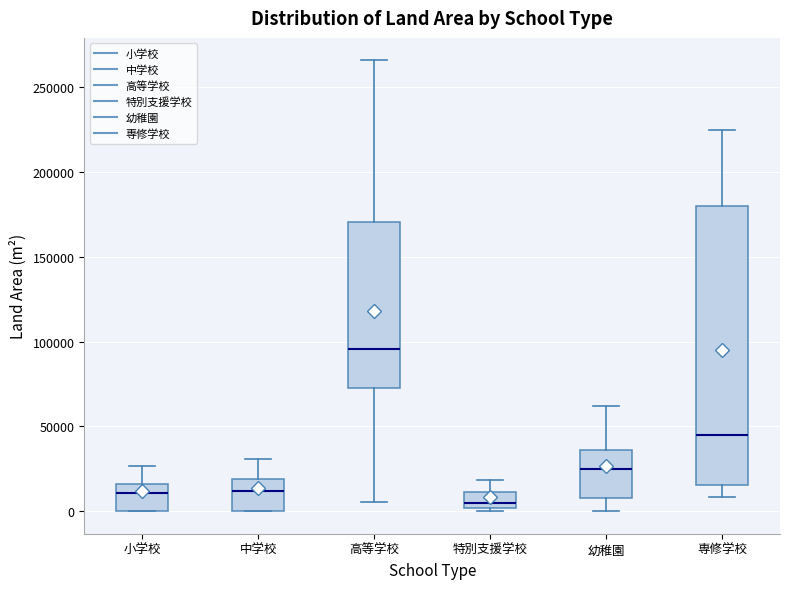

Comparing the boxes themselves (not the whiskers), which one is the tallest?

専修学校